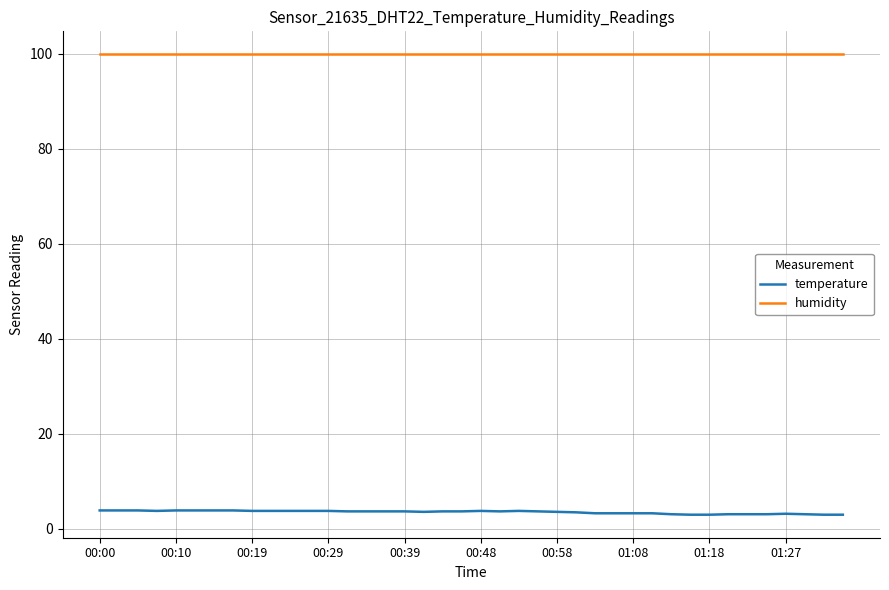

Which series has the largest total across all categories?

humidity